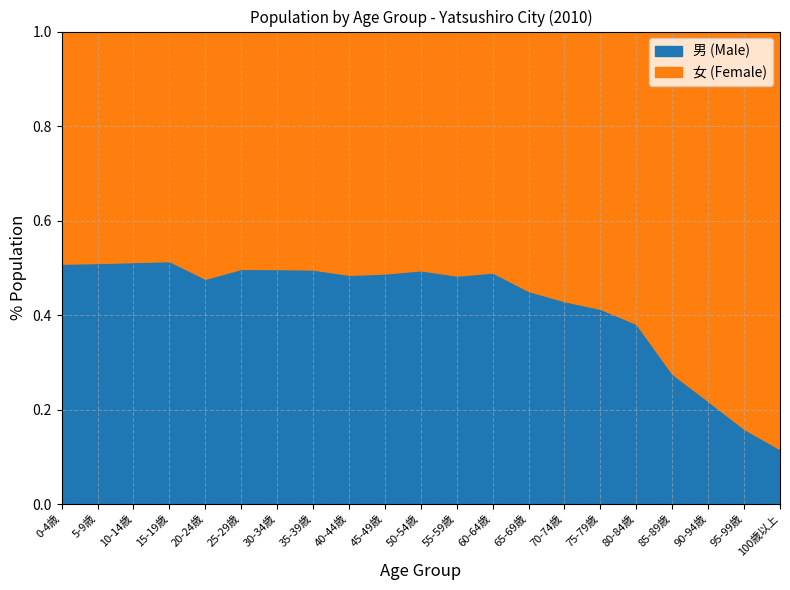

At which category is the sum across all series the highest?

60-64歳